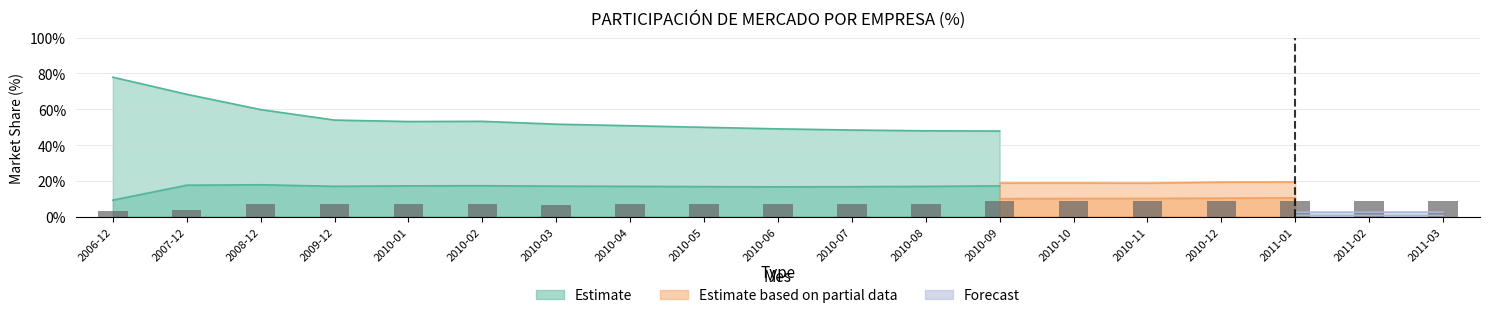

How many bars are there in total?

19